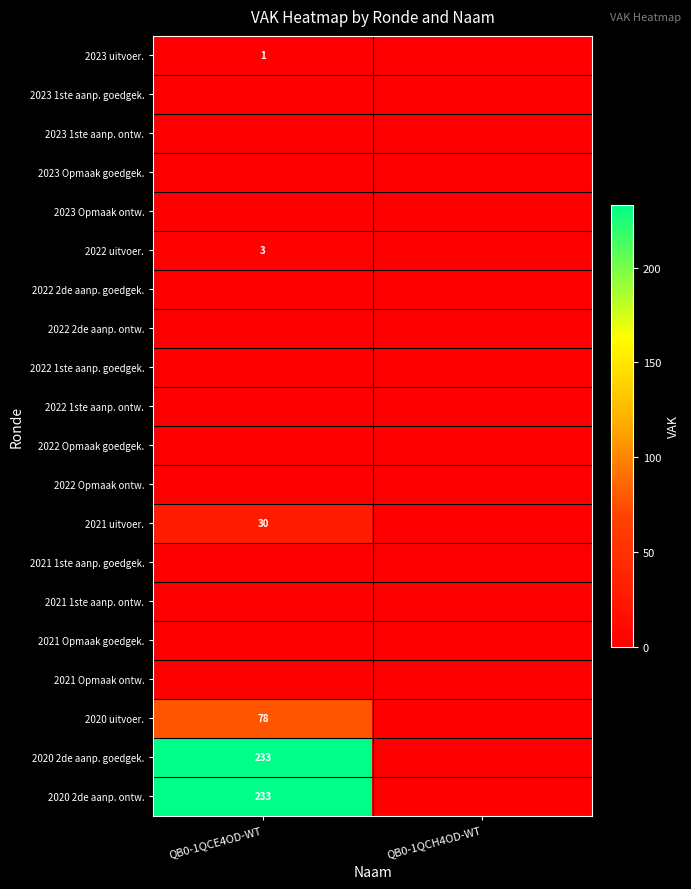

What is the difference between the highest and lowest values at QB0-1QCE4OD-WT?

233